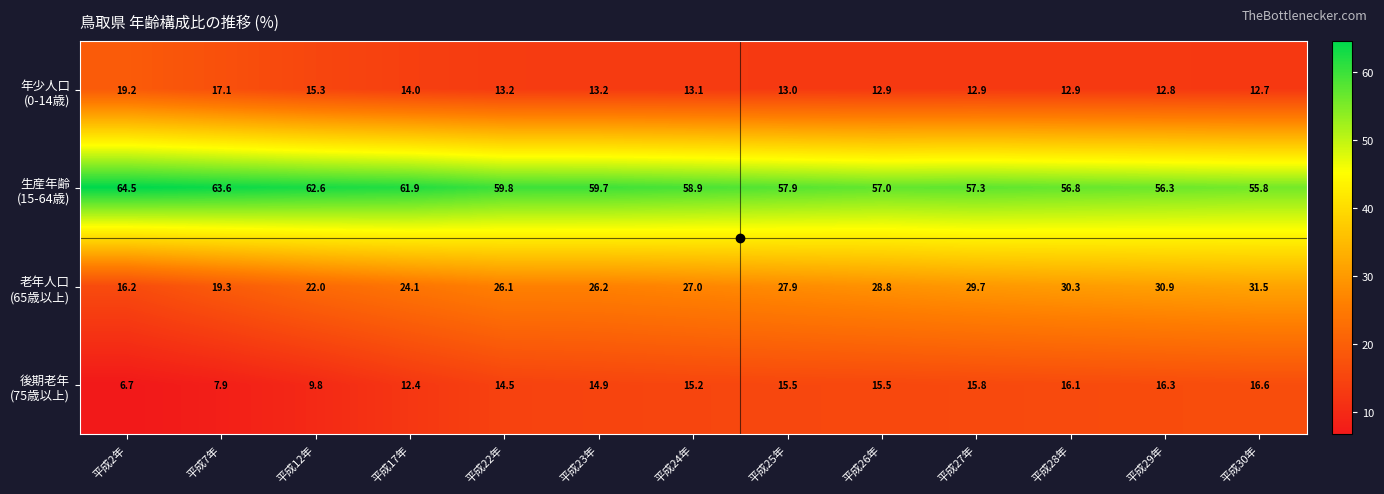

At how many categories does at least one series exceed 26?

13